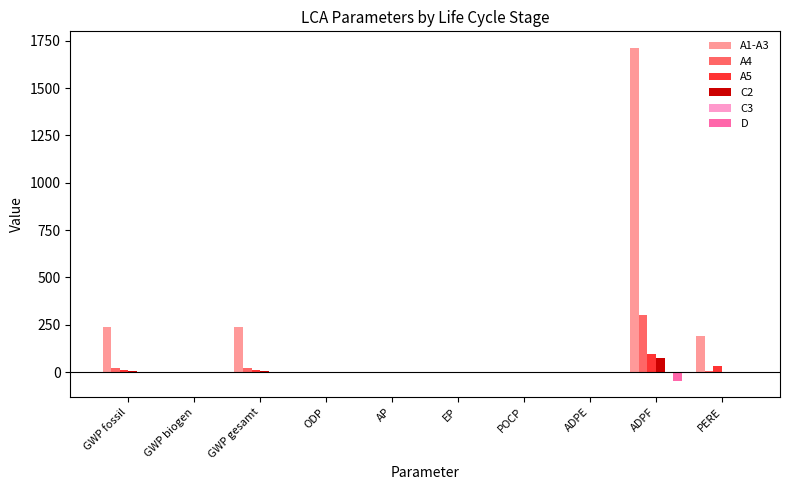

True or false: A5 has a value of 0.0 at AP.

True